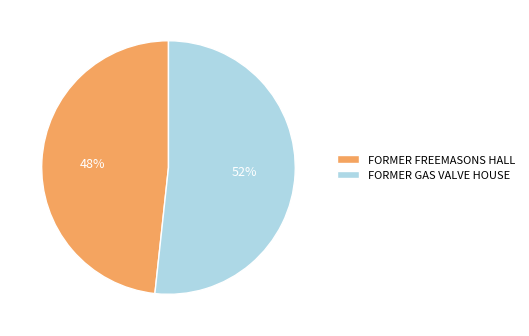

Is it true that FORMER GAS VALVE HOUSE is 58% of the pie?

False